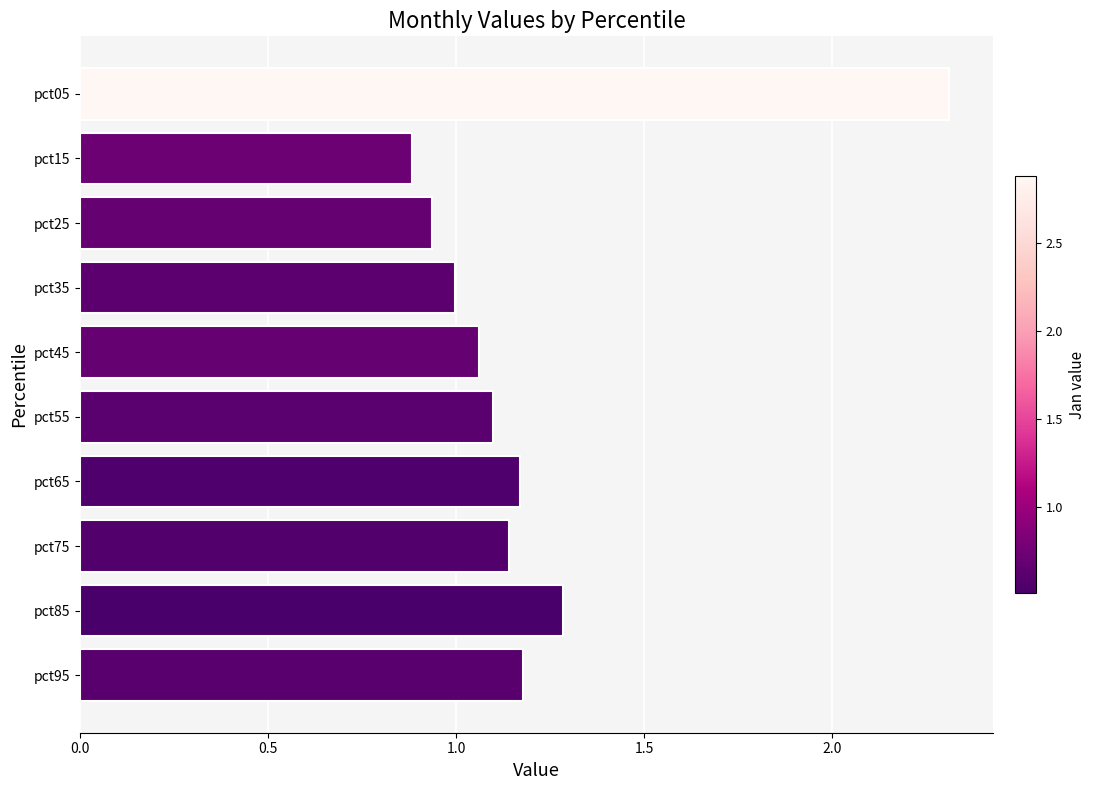

Which has a higher value, pct35 or pct95?

pct95